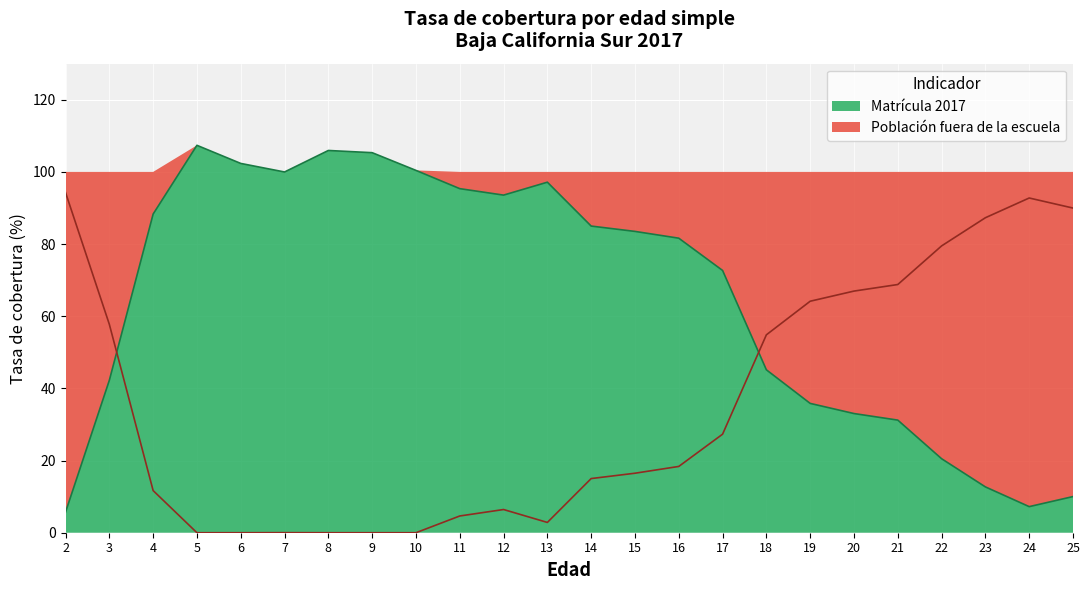

List the series in order of their peak value, highest first.

Matricula 2017, Poblacion fuera de la escuela